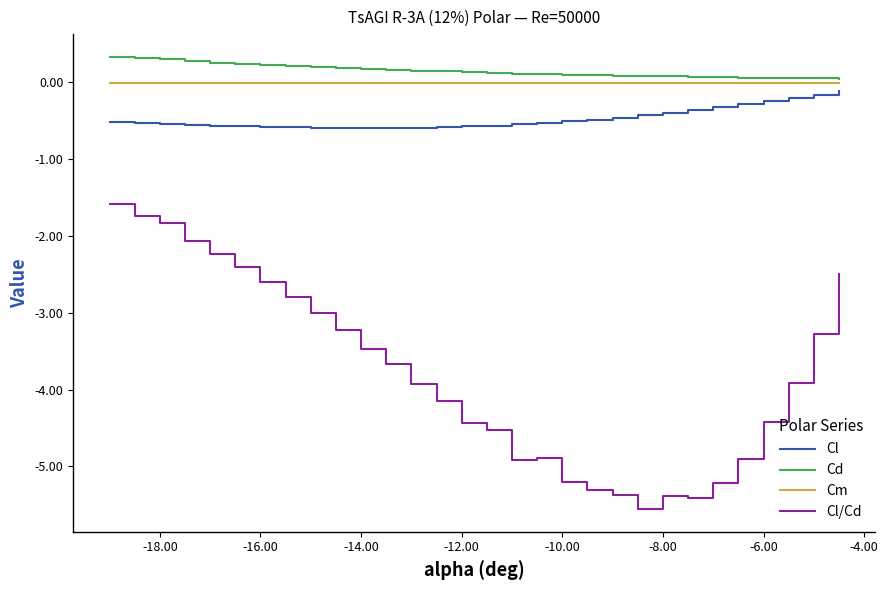

What is the smallest value displayed?

-5.6